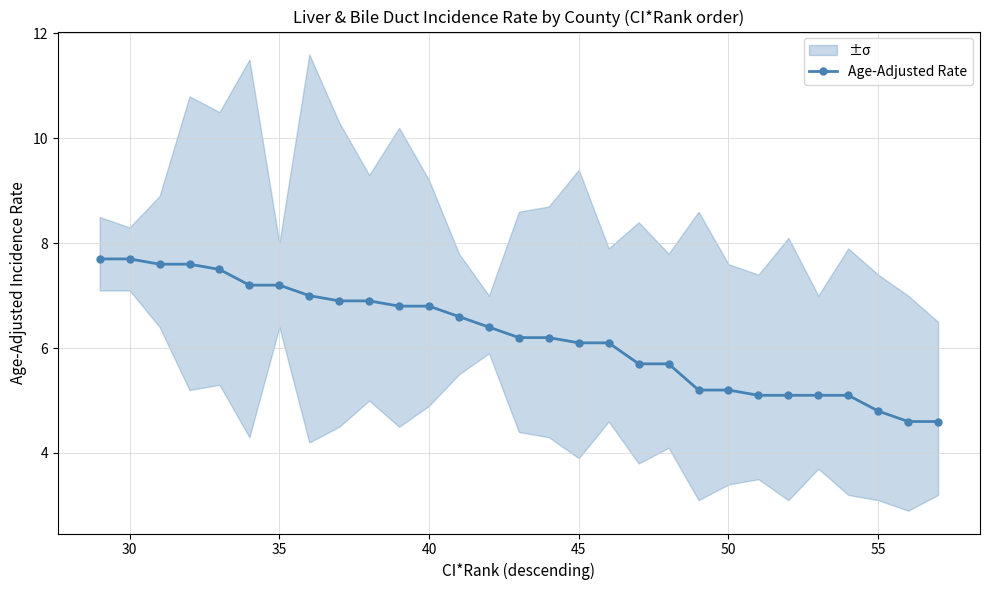

True or false: Age-Adjusted Rate has a value of 3.7 at 40.

False